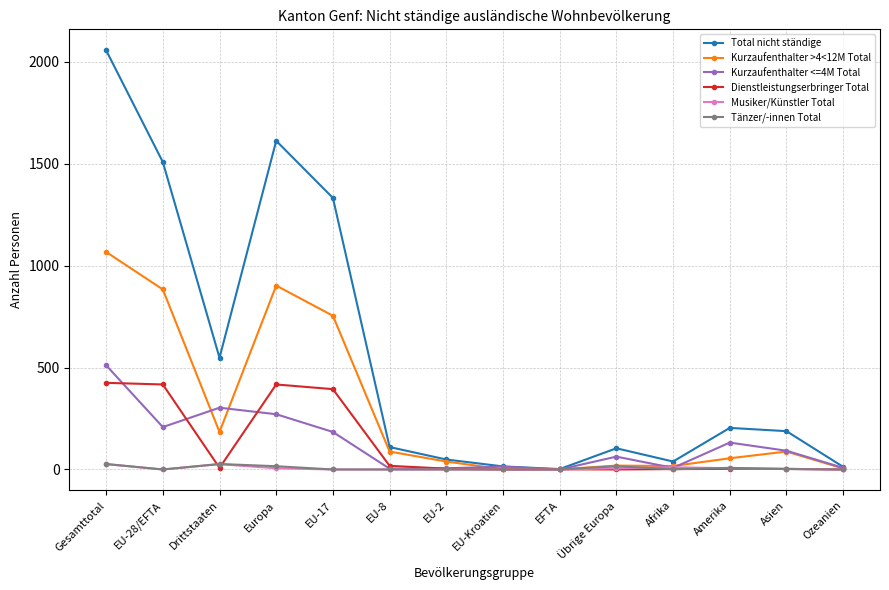

At which category is the sum across all series the highest?

Gesamttotal